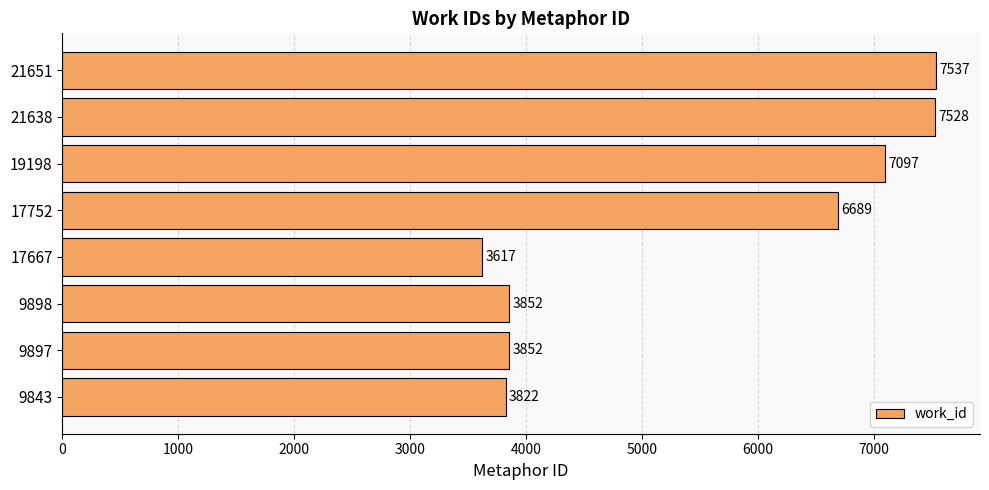

What is the approximate value at 19198?

7097